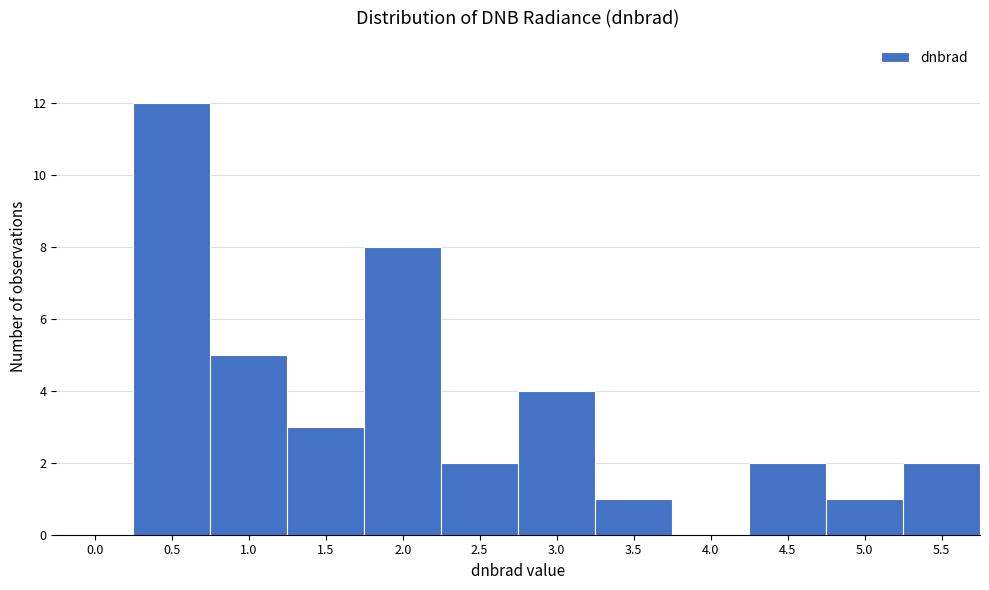

Reading left to right, extract all data points from this chart.

0.0=0	0.5=12	1.0=5	1.5=3	2.0=8	2.5=2	3.0=4	3.5=1	4.0=0	4.5=2	5.0=1	5.5=2